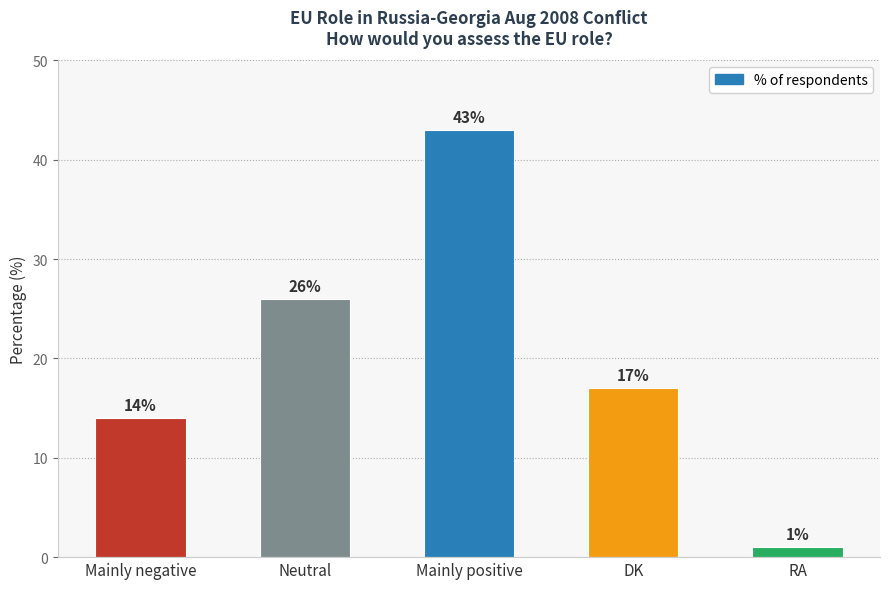

Is it true that the value at Mainly positive is 19?

False